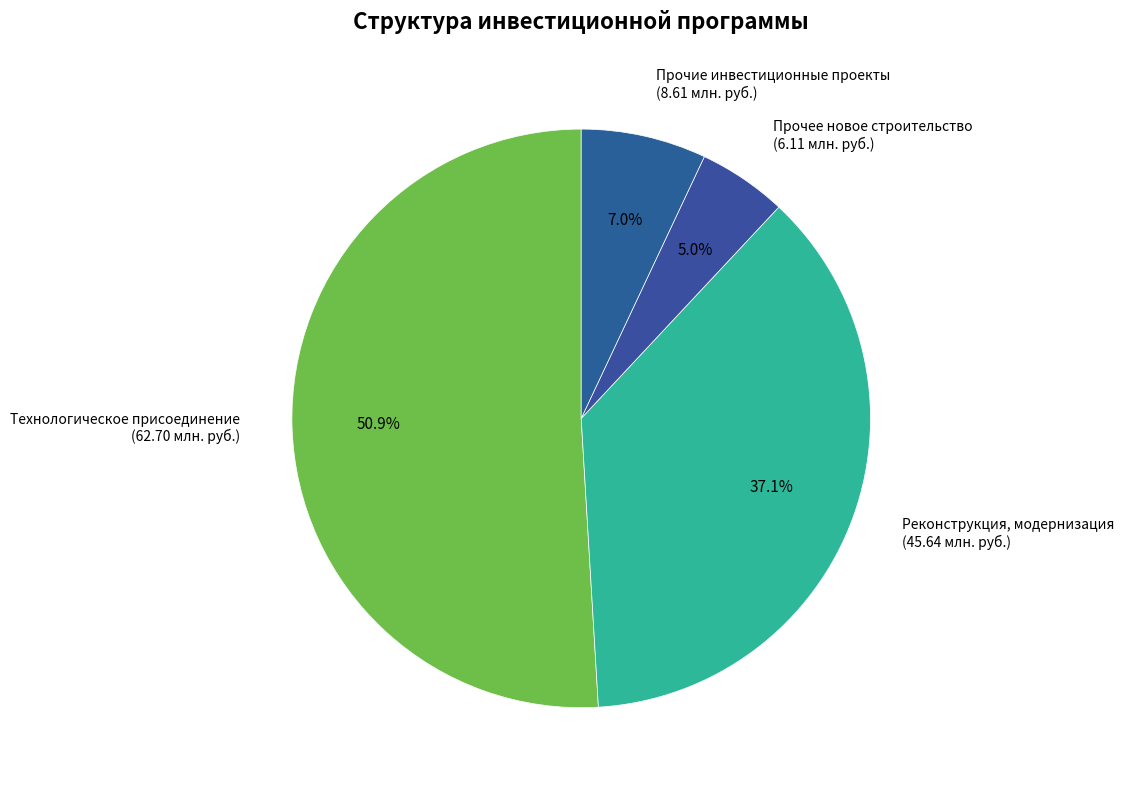

Does Технологическое присоединение represent more than half of the total?

Yes